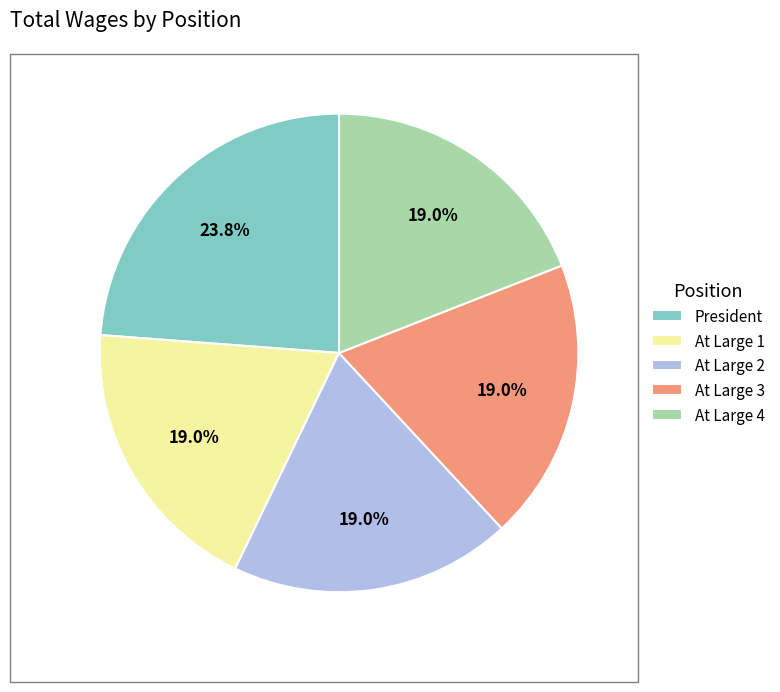

Does any single category account for the majority?

No